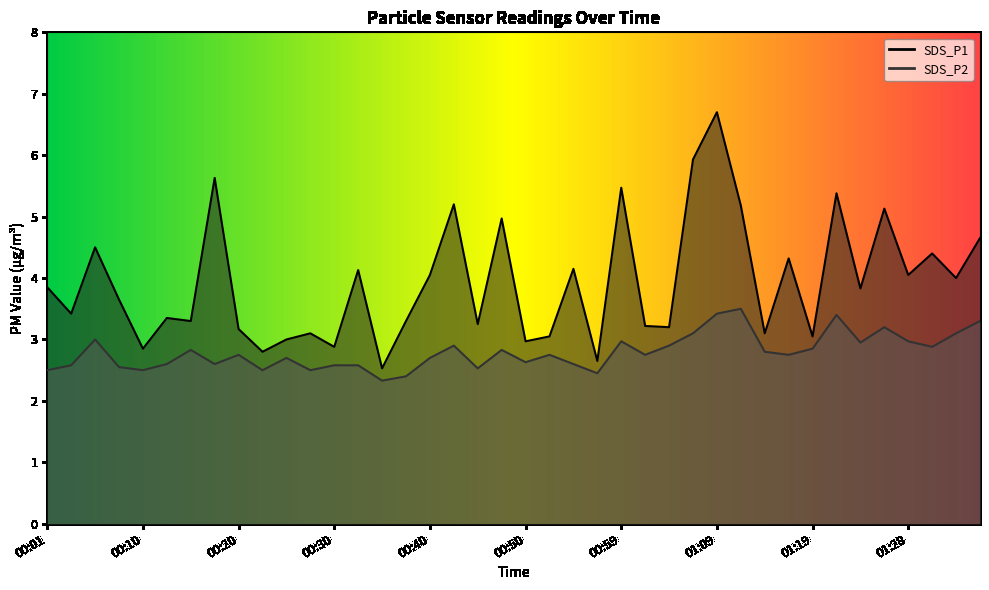

Reading left to right, extract all data points from this chart.

SDS_P1: 3.9	3.4	4.5	3.6	2.9	3.4	3.3	5.6	3.2	2.8	3.0	3.1	2.9	4.1	2.5	3.3	4.0	5.2	3.2	5.0	3.0	3.0	4.2	2.6	5.5	3.2	3.2	5.9	6.7	5.2	3.1	4.3	3.0	5.4	3.8	5.1	4.0	4.4	4.0	4.7
SDS_P2: 2.5	2.6	3.0	2.5	2.5	2.6	2.8	2.6	2.8	2.5	2.7	2.5	2.6	2.6	2.3	2.4	2.7	2.9	2.5	2.8	2.6	2.8	2.6	2.5	3.0	2.8	2.9	3.1	3.4	3.5	2.8	2.8	2.9	3.4	3.0	3.2	3.0	2.9	3.1	3.3